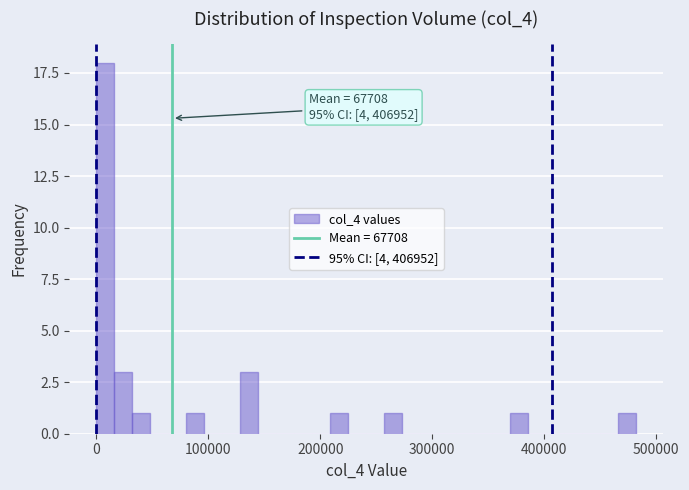

Read against the x-axis, roughly where is the centre of the tallest bar?

10000